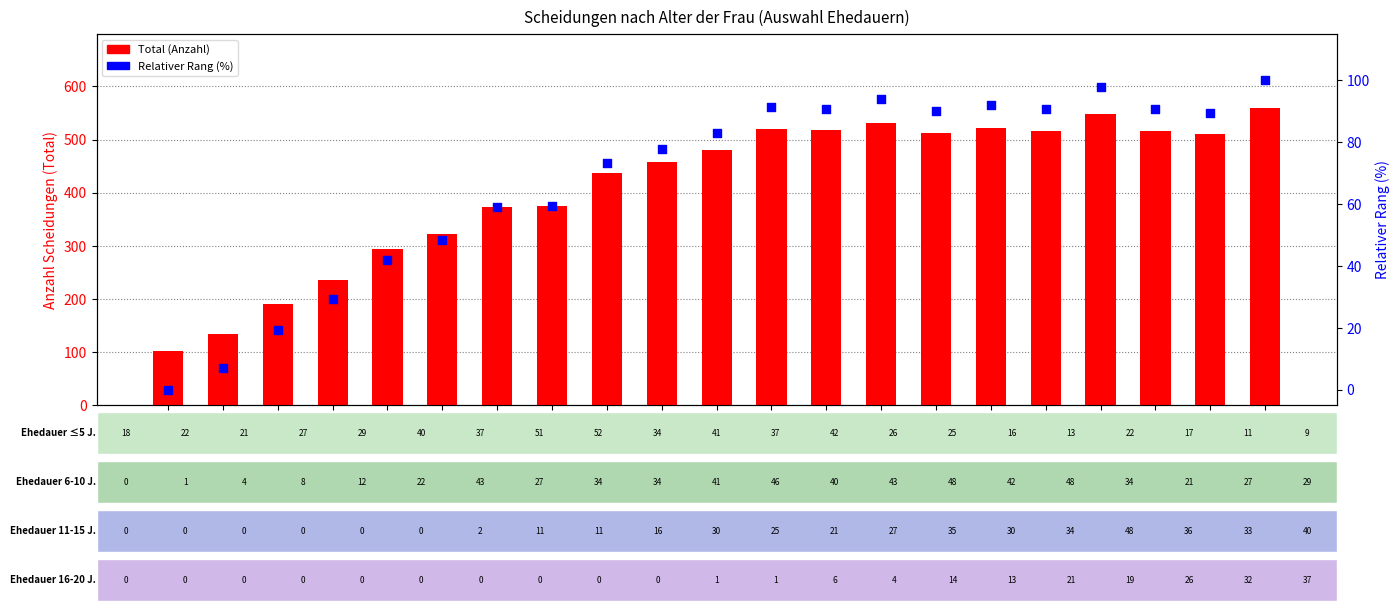

At which category is the sum across all series the highest?

45